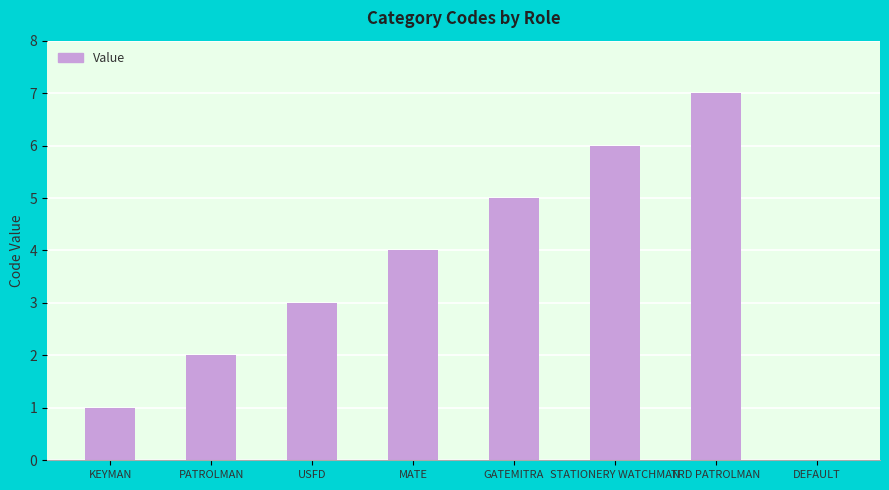

True or false: the data shows 5 at GATEMITRA.

True